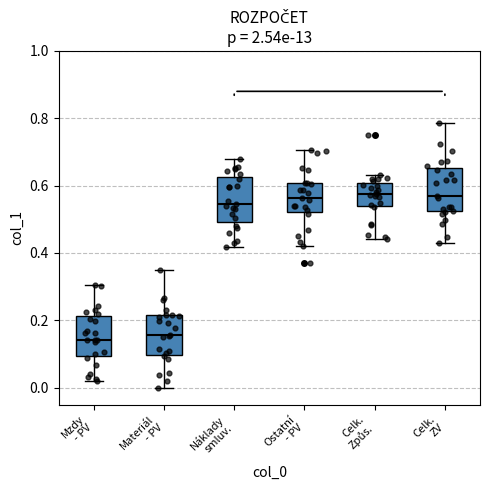

Where is the lower edge of the box for Celk. ZV on the y-axis? The values are not printed on the chart, so give them approximately, as read against the axis.

0.52